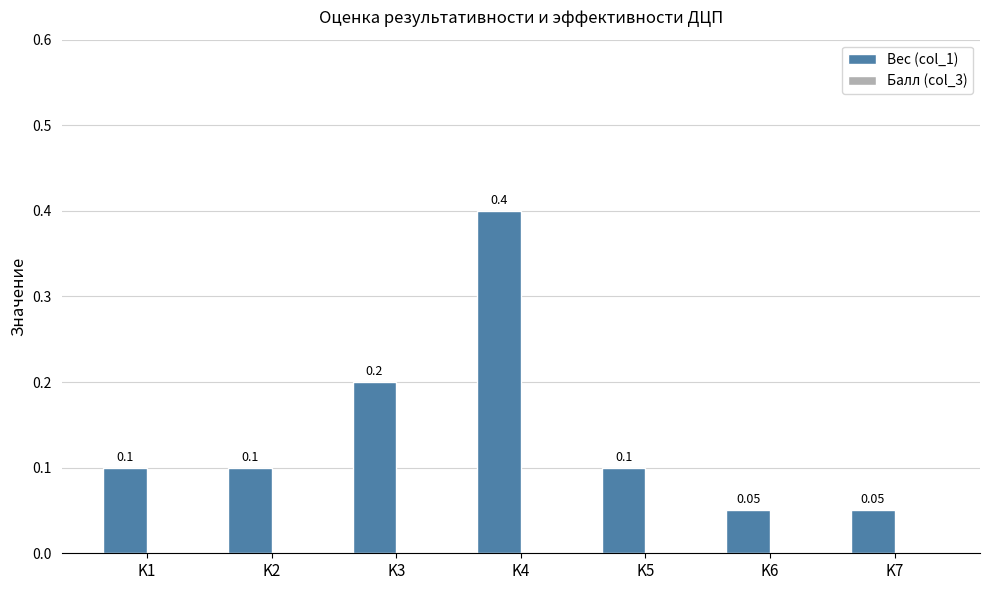

Which has a higher value, K1 or K4?

K4